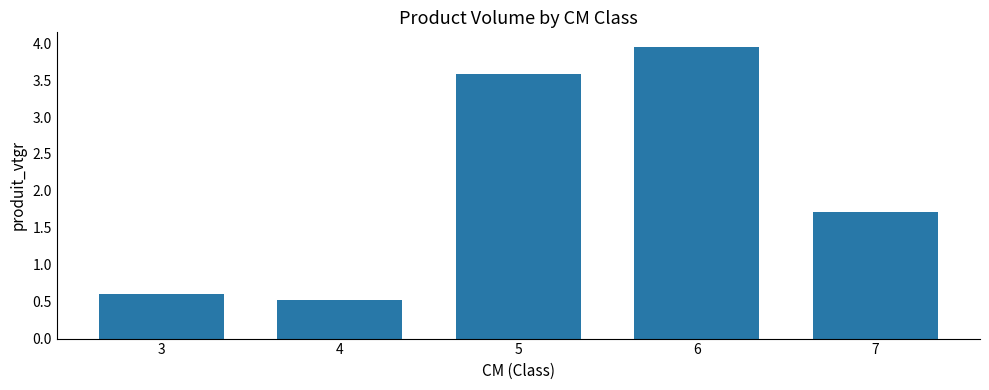

At which category does the chart reach its minimum across all series?

4